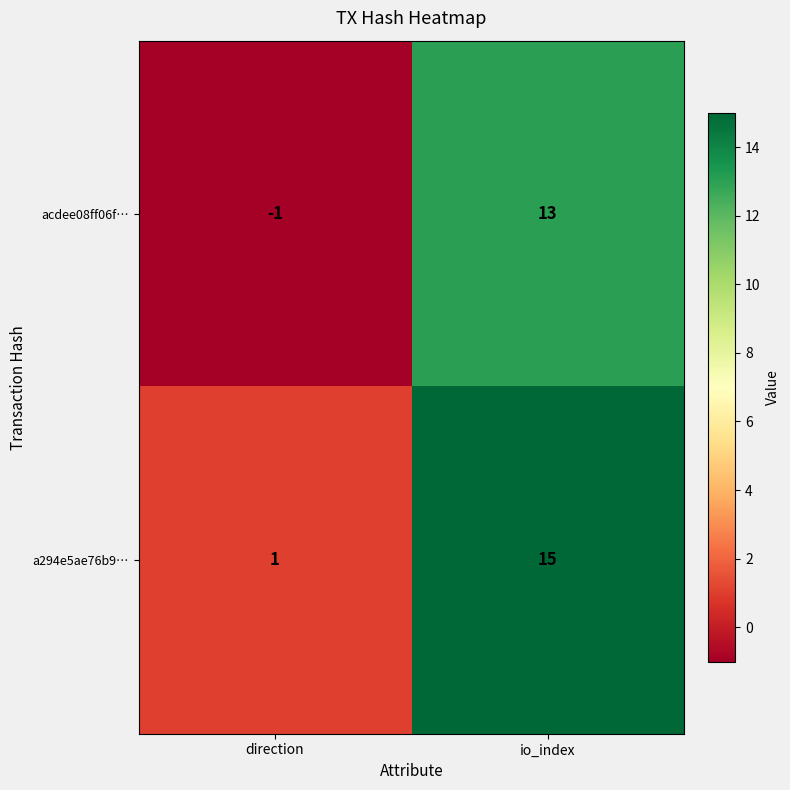

What is the difference between the a294e5ae76b9… values at io_index and direction?

14